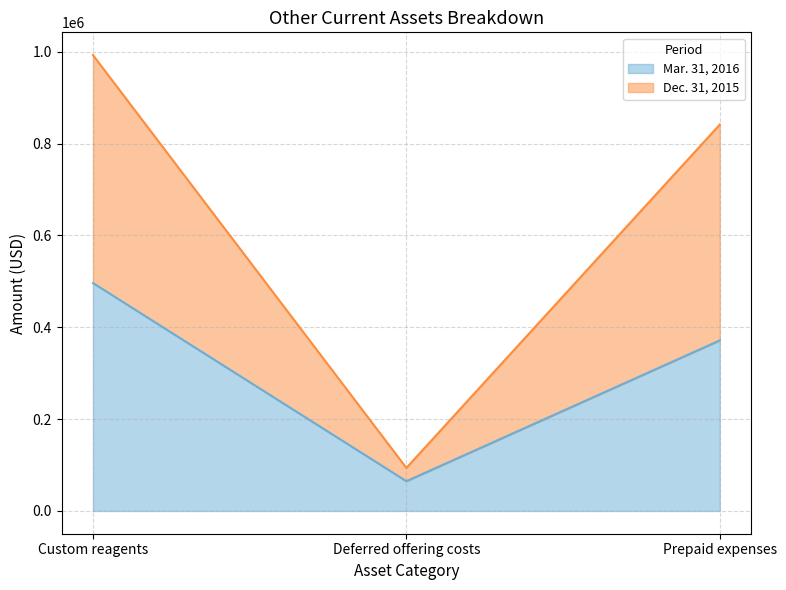

What is the lowest value of the Mar. 31, 2016 series?

64783